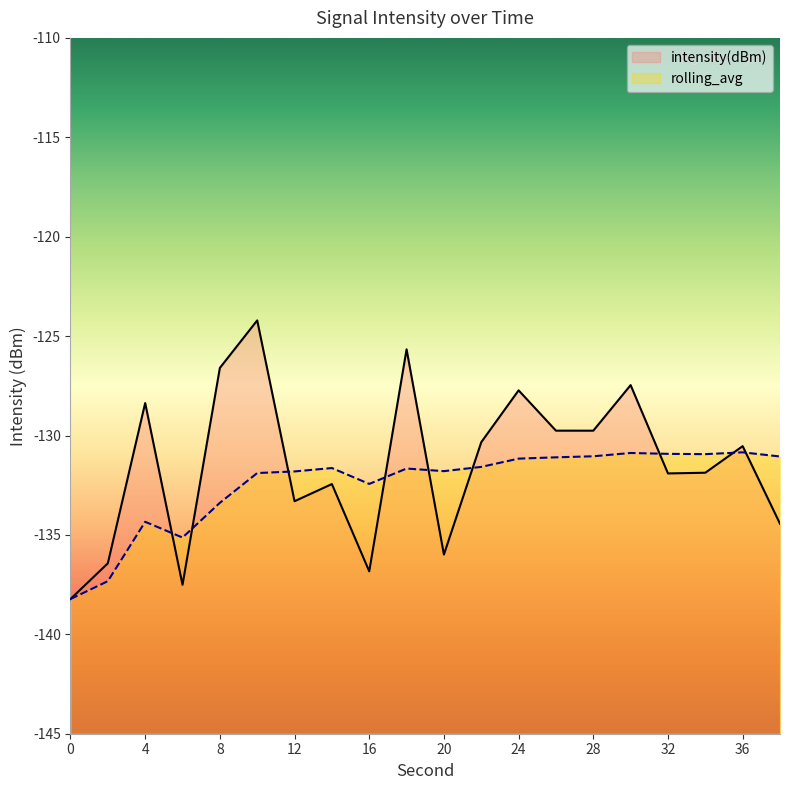

At which category does rolling_avg reach its first local valley?

6